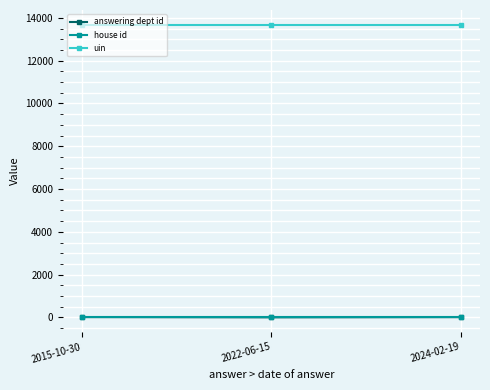

What is the minimum value for uin?

13685